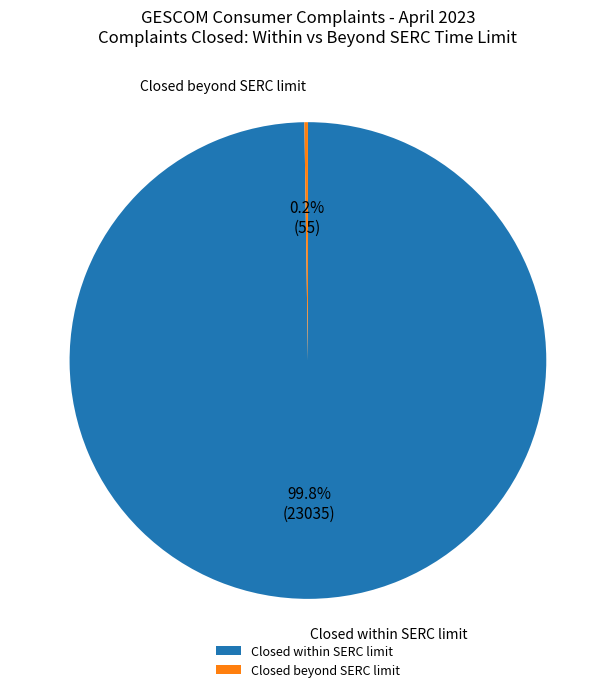

What portion of the pie excludes Closed within SERC limit?

0.2%